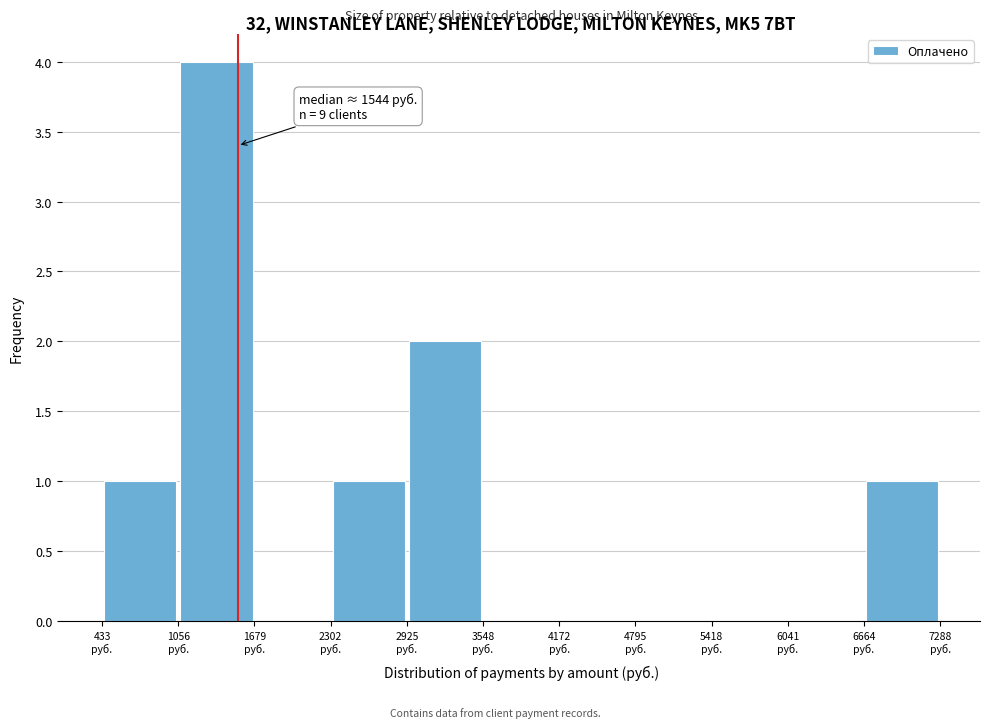

Which range on the x-axis has the tallest bar?

1100 to 1700